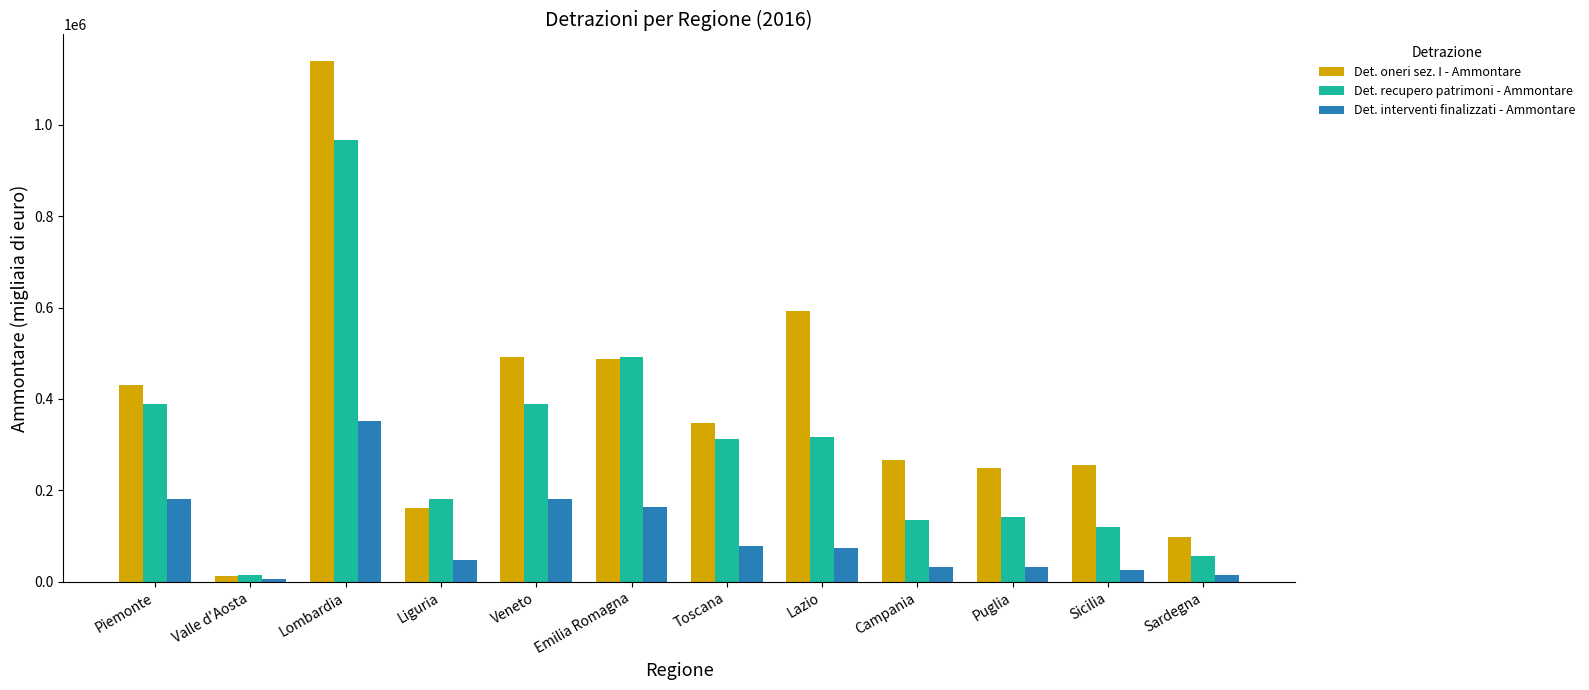

Which series changed the most between Campania and Sardegna?

Det. oneri sez. I - Ammontare